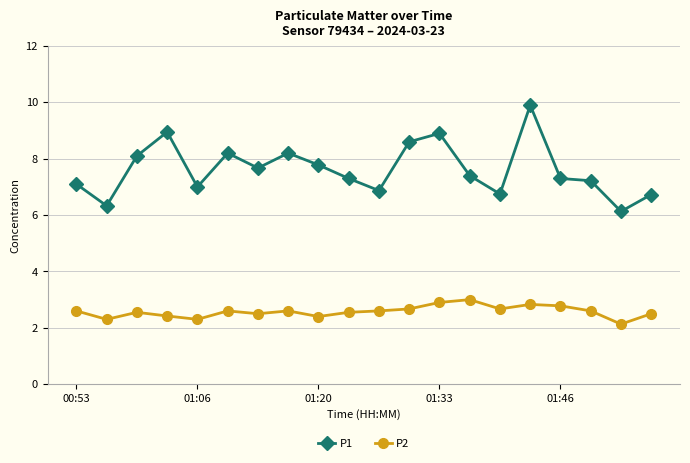

List the series in order of their peak value, highest first.

P1, P2